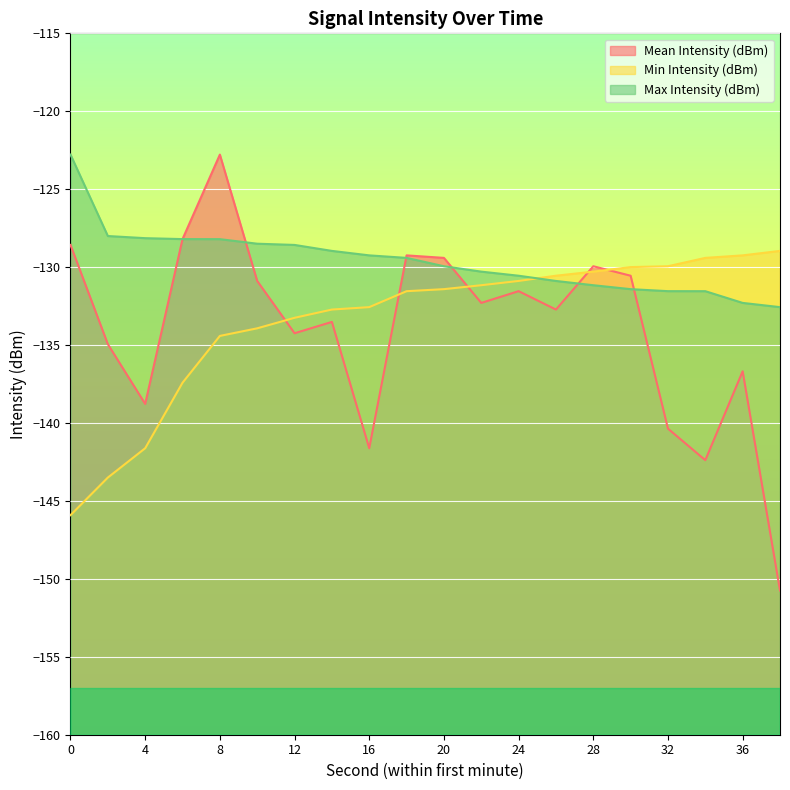

Between 22 and 36, which is larger?

22